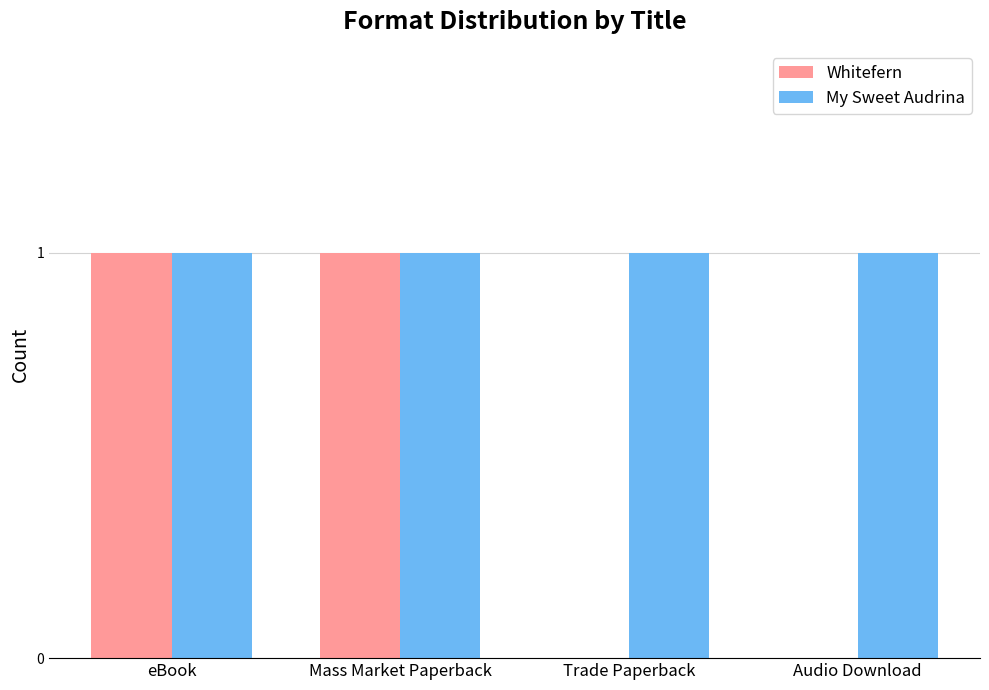

Which series changed the most between eBook and Audio Download?

Whitefern